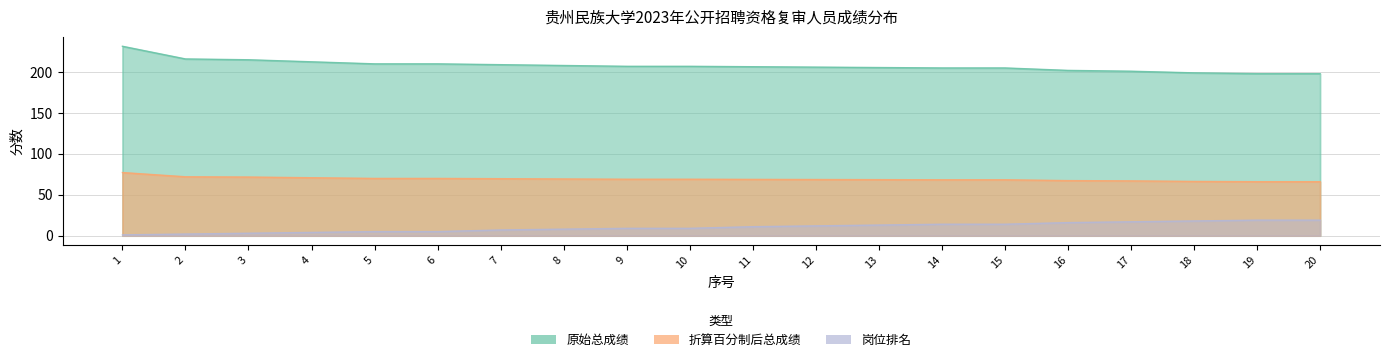

Is it true that 原始总成绩 equals 145.7 at 4?

False